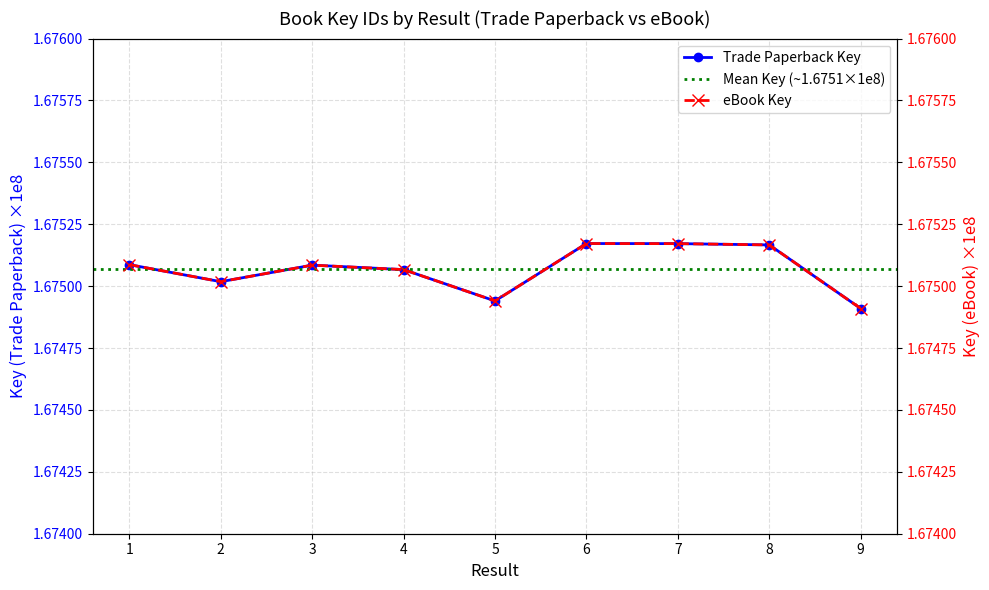

At which category does eBook Key reach its first local peak?

3